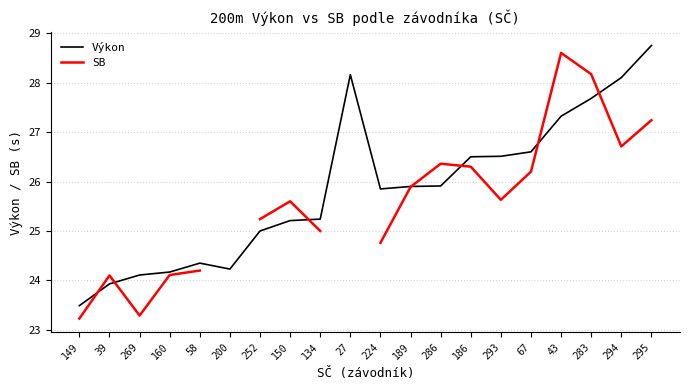

What are all the series names shown in the legend?

Výkon, SB